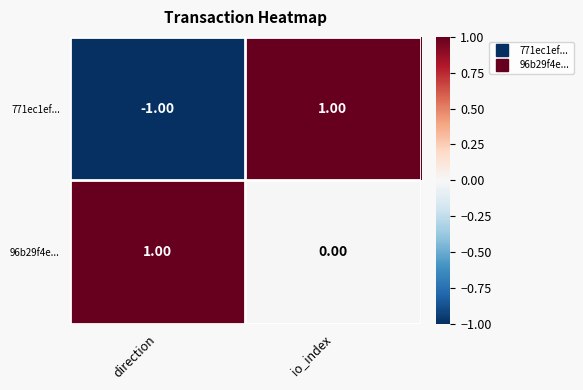

Which category has the lowest value in the 96b29f4e... series?

io_index